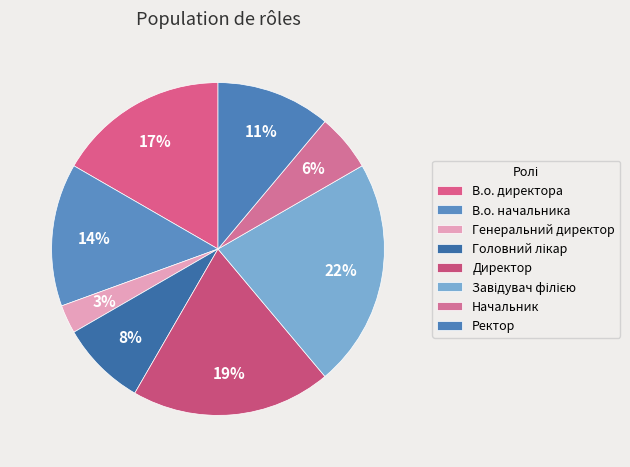

Count the number of slices in the pie.

8